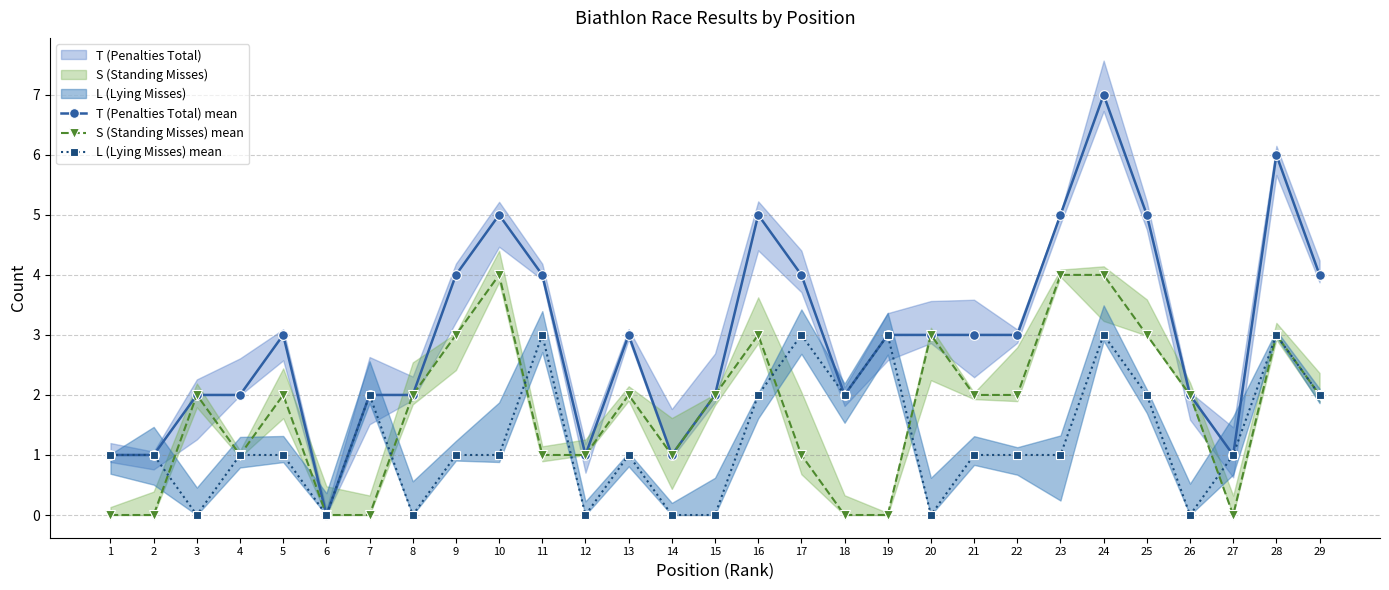

List the series in order of their overall mean, highest first.

T (Penalties Total) mean, S (Standing Misses) mean, L (Lying Misses) mean